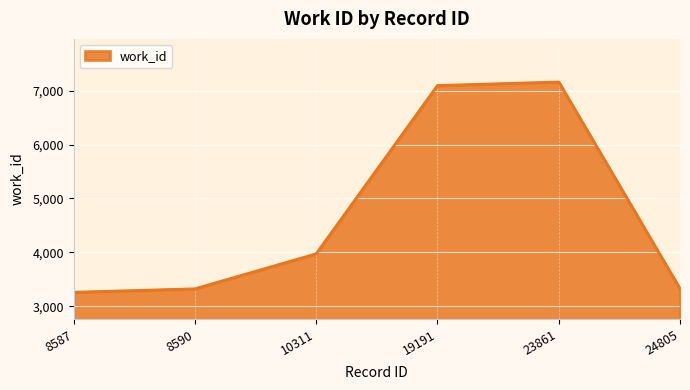

At which label is the value closest to 5210?

10311